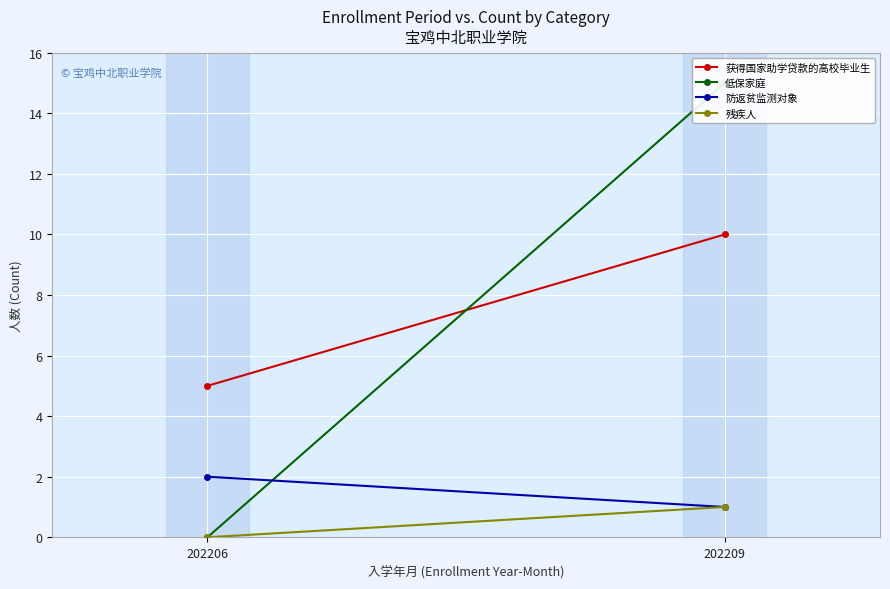

What is the total value across all series at 202206?

7